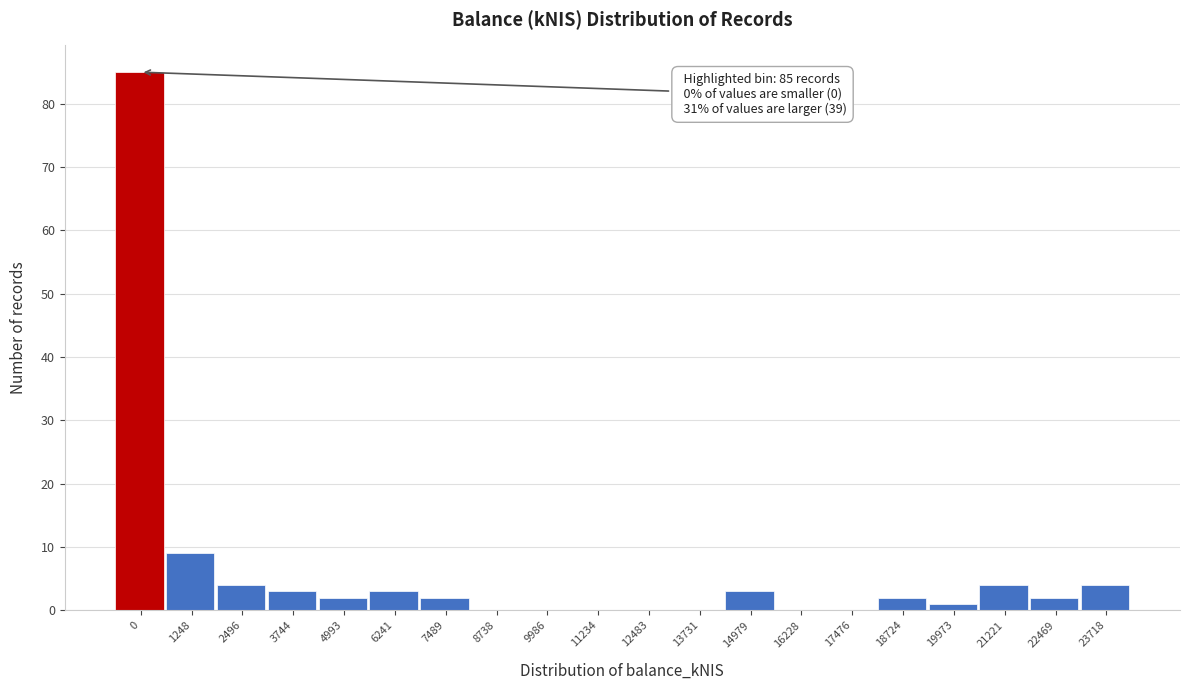

Reading left to right, what are all the values shown in this chart?

0=85	1248=9	2496=4	3744=3	4993=2	6241=3	7489=2	8738=0	9986=0	11234=0	12483=0	13731=0	14979=3	16228=0	17476=0	18724=2	19973=1	21221=4	22469=2	23718=4